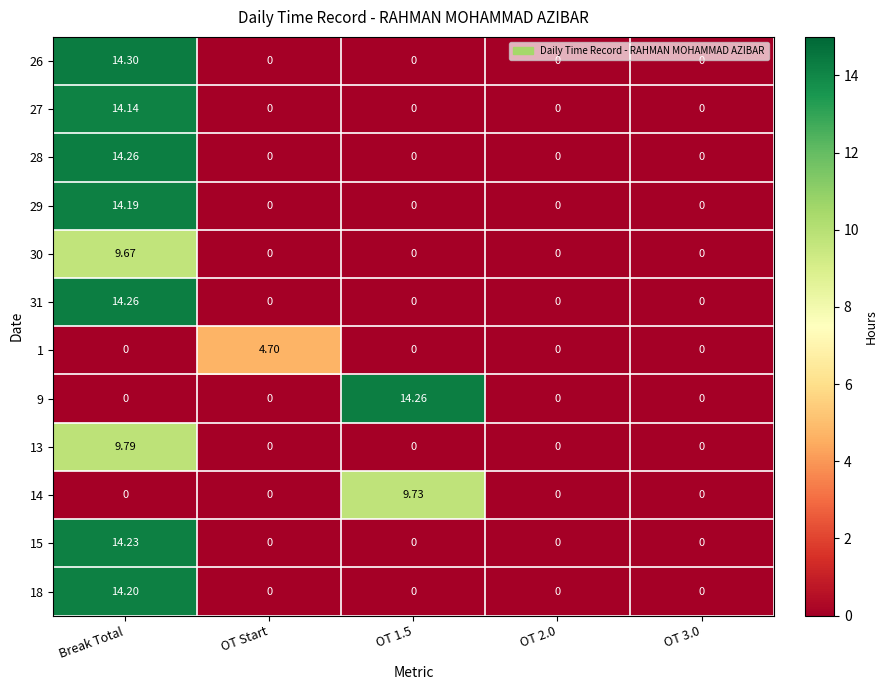

Which series has the largest range (max minus min)?

26